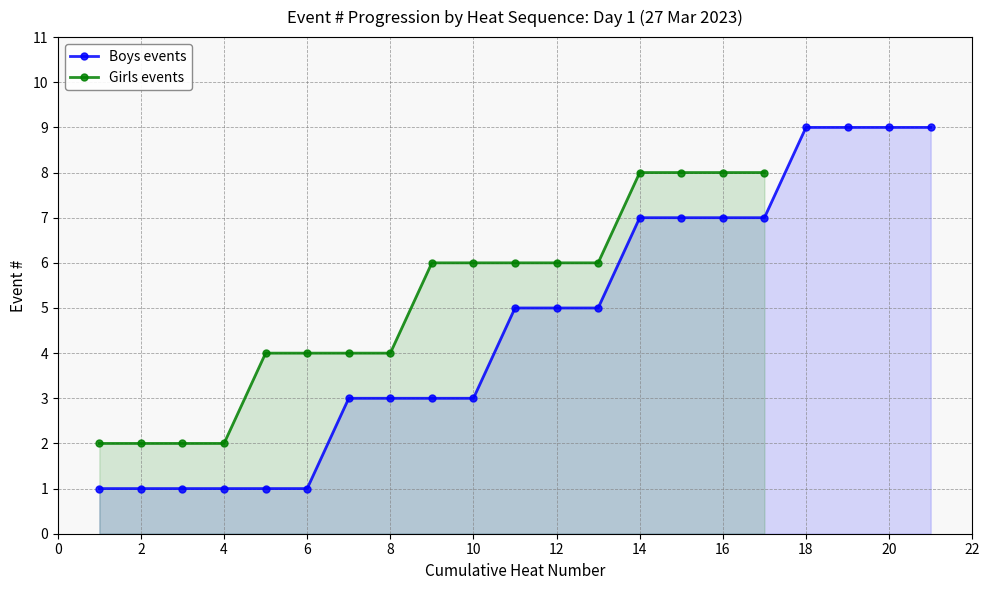

Is it true that Boys events equals 5 at 12?

True